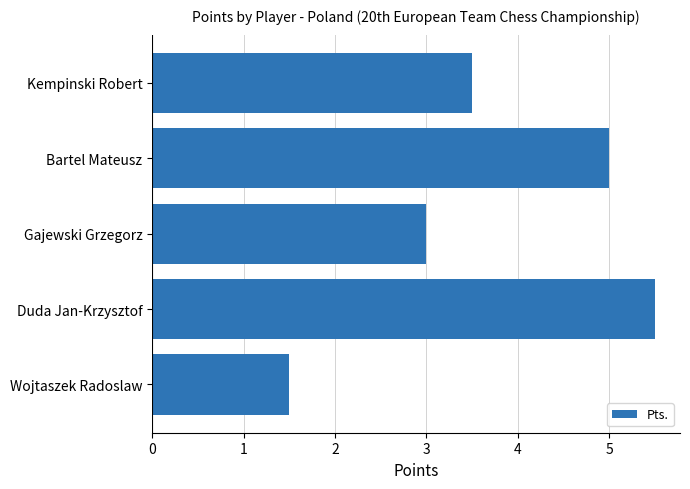

List the labels in order of value, smallest first.

Wojtaszek Radoslaw, Gajewski Grzegorz, Kempinski Robert, Bartel Mateusz, Duda Jan-Krzysztof